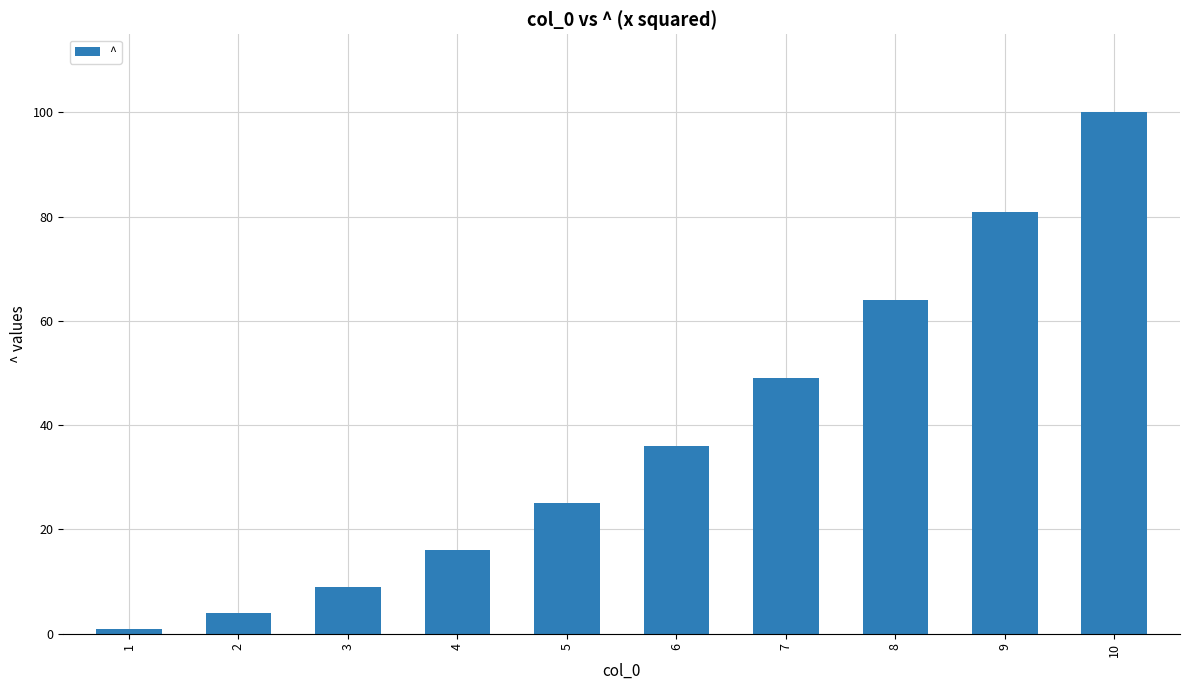

Are the bars horizontal?

No